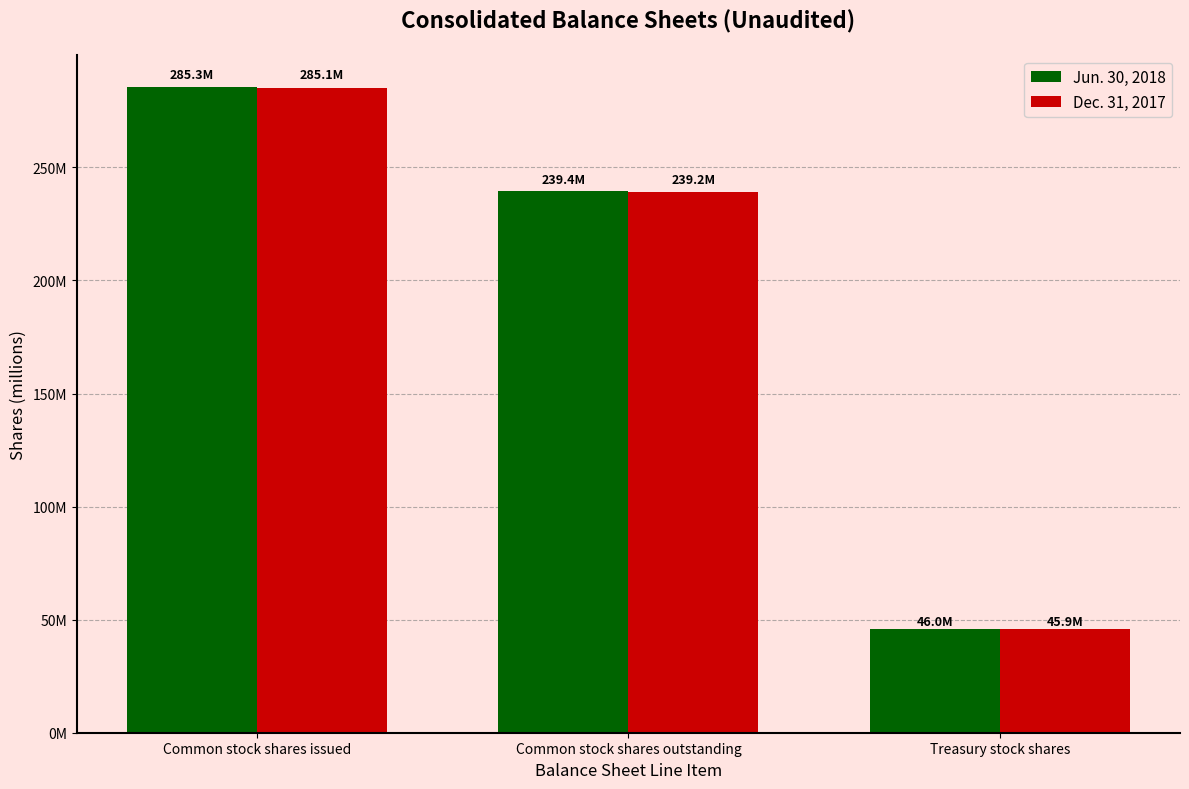

Is the value of Dec. 31, 2017 at Treasury stock shares greater than the value of Jun. 30, 2018 at Common stock shares issued?

No